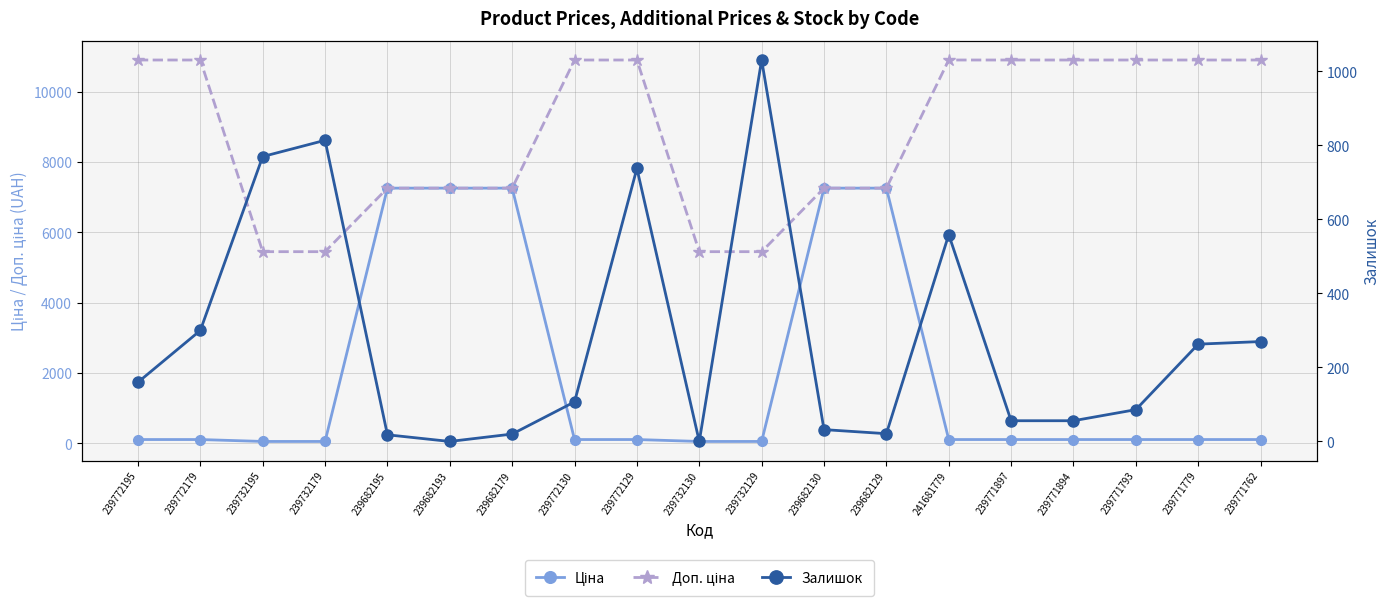

True or false: Доп. ціна and Ціна intersect in this chart.

False